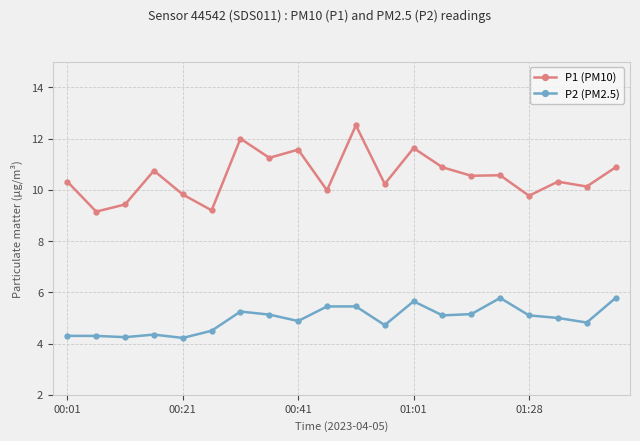

Rank the series by their average value, from highest to lowest.

P1 (PM10), P2 (PM2.5)